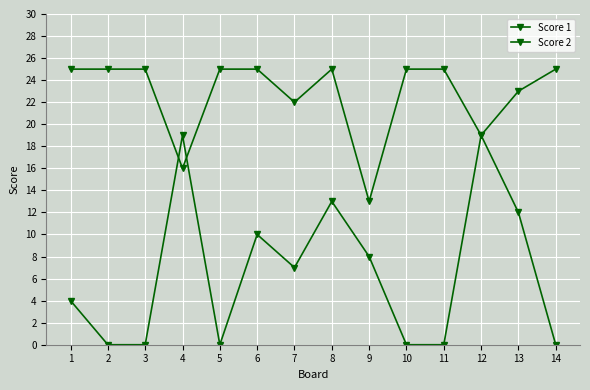

Between which two adjacent categories do Score 2 and Score 1 first intersect?

3 and 4